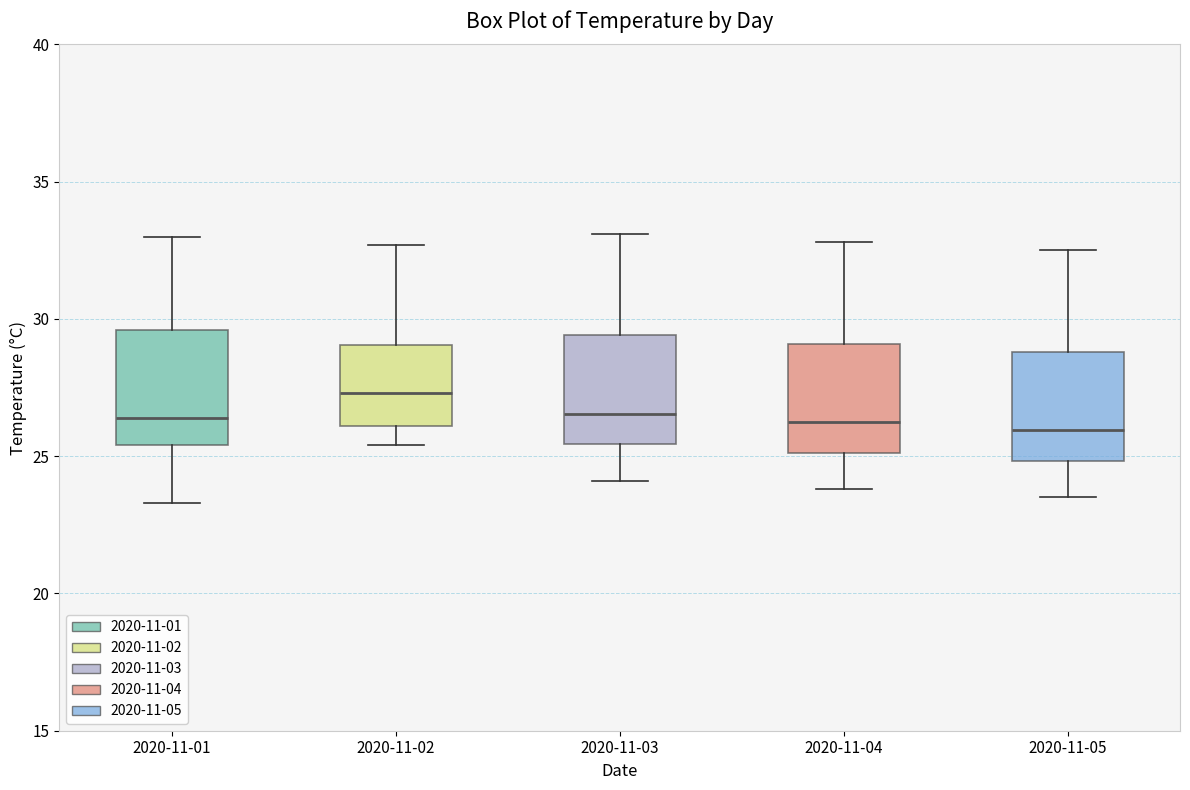

Where is the upper edge of the box for 2020-11-04 on the y-axis? The values are not printed on the chart, so give them approximately, as read against the axis.

29.0